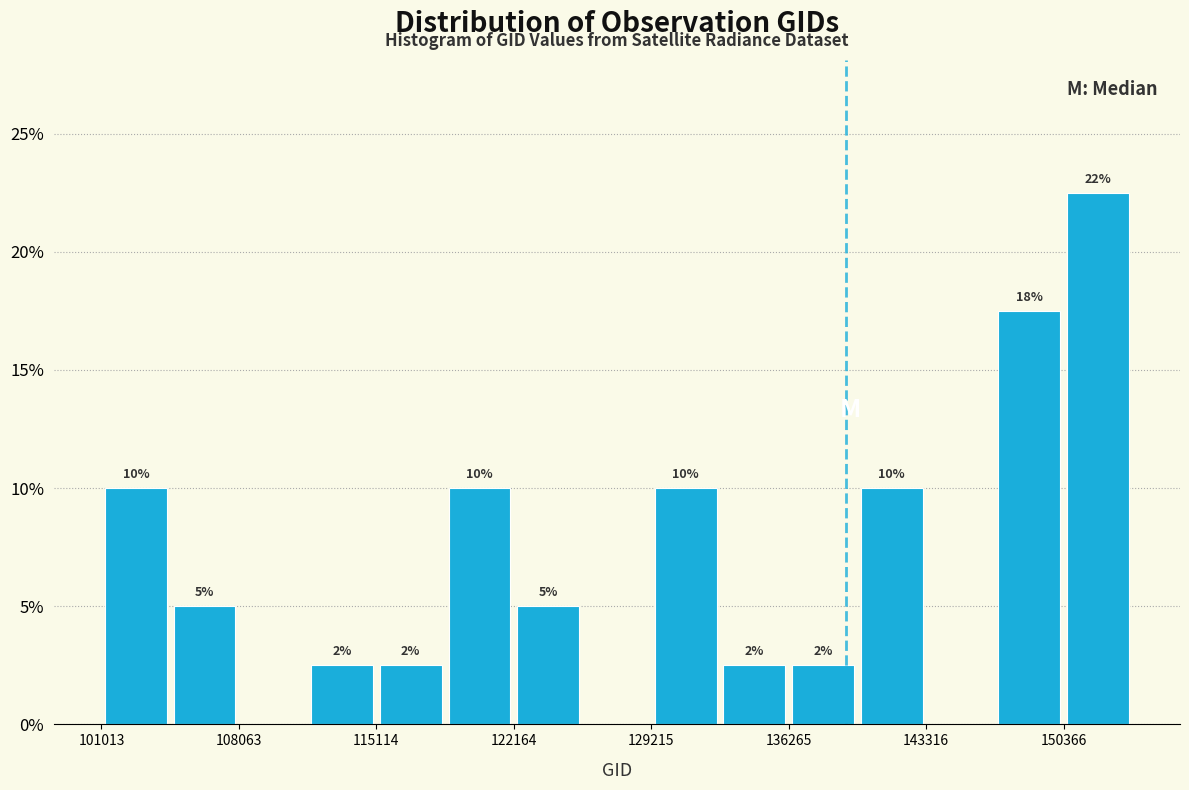

Around what value on the x-axis is the tallest bar? Give the approximate position of its centre, as read against the axis.

152000